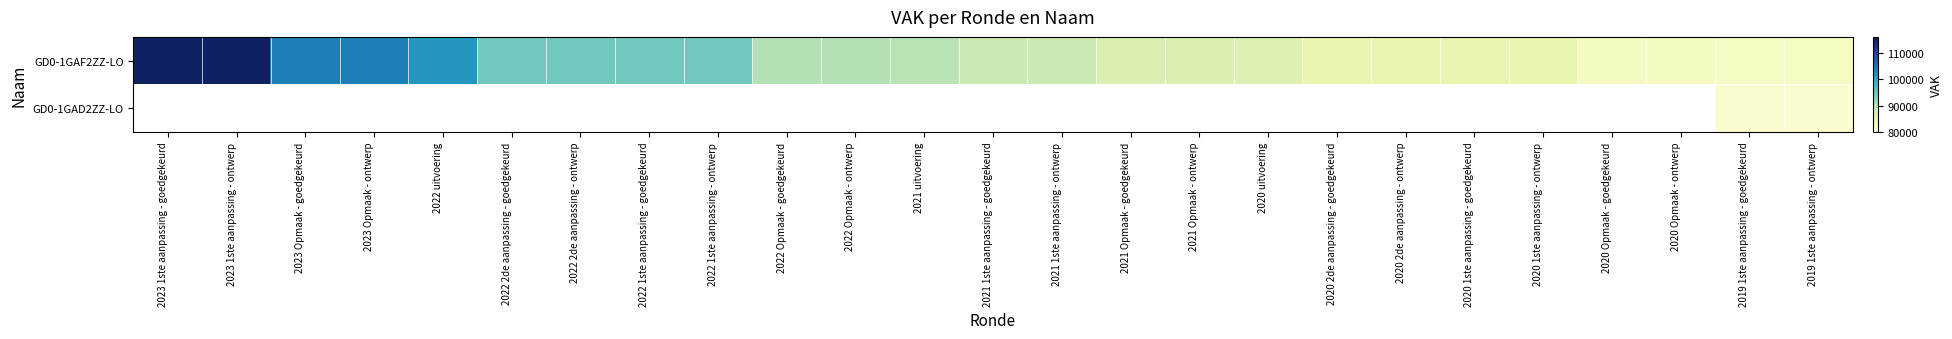

The value of GD0-1GAF2ZZ-LO at 2019 1ste aanpassing - ontwerp is 82513.0. True or false?

True